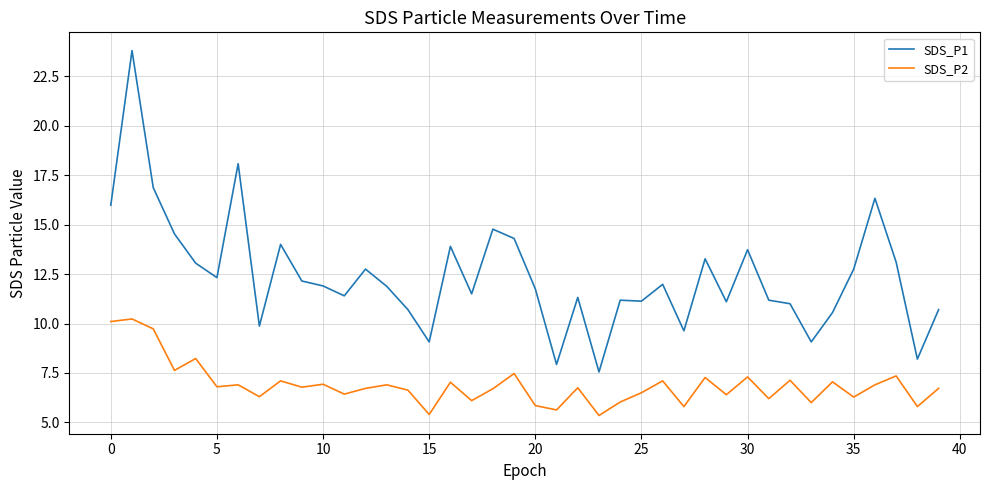

True or false: SDS_P1 and SDS_P2 cross at least once.

False